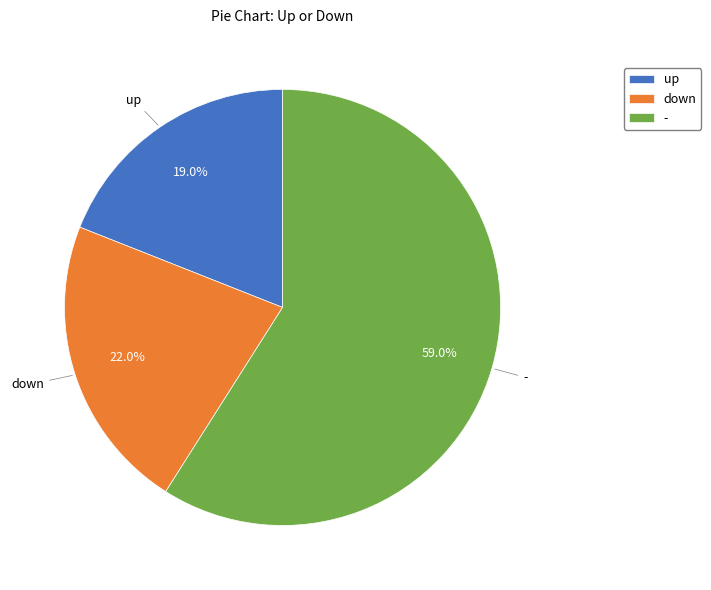

To the nearest percent, what portion does up represent?

19%